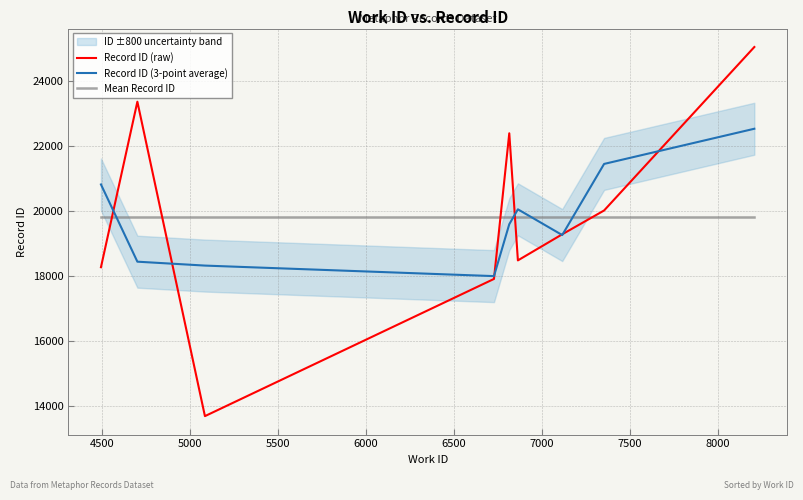

How many categories are shown in the chart?

9